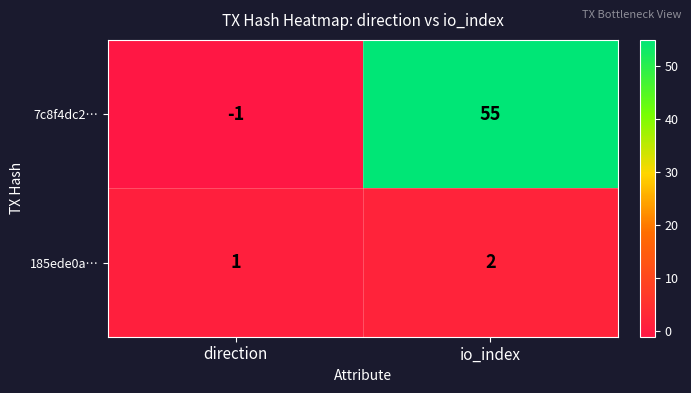

Which series has the largest range (max minus min)?

7c8f4dc2…